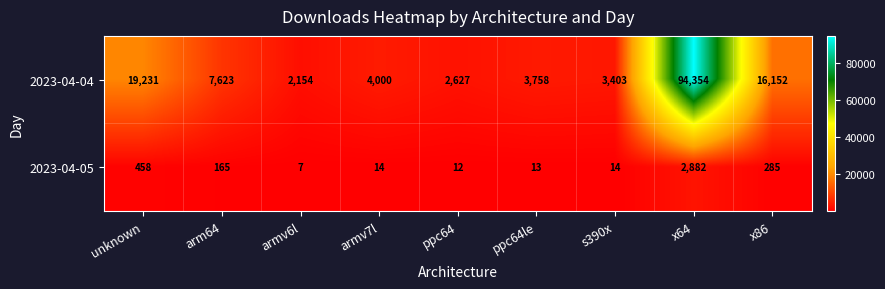

List the series in order of their peak value, lowest first.

2023-04-05, 2023-04-04